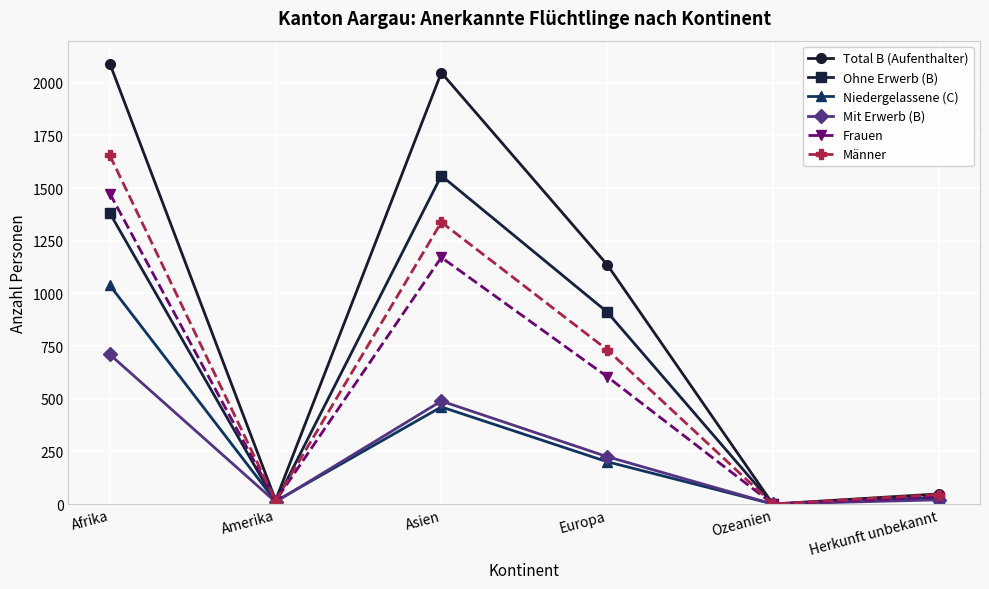

What is the maximum value shown in the chart?

2091